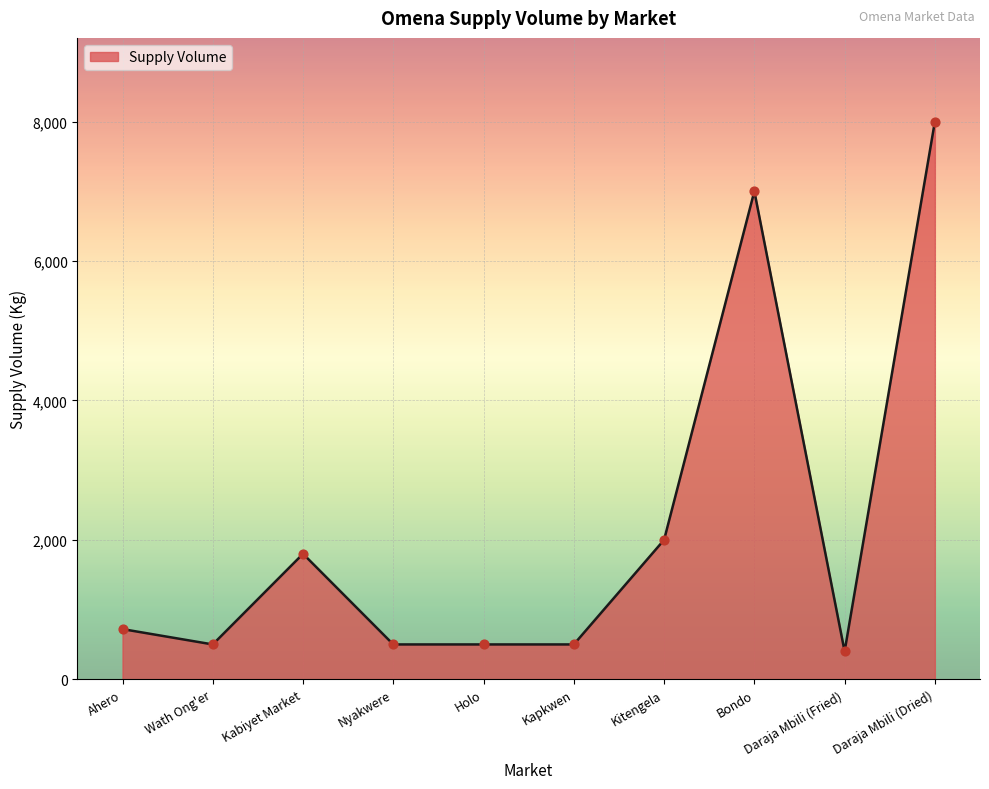

Between Holo and Kabiyet Market, which is larger?

Kabiyet Market